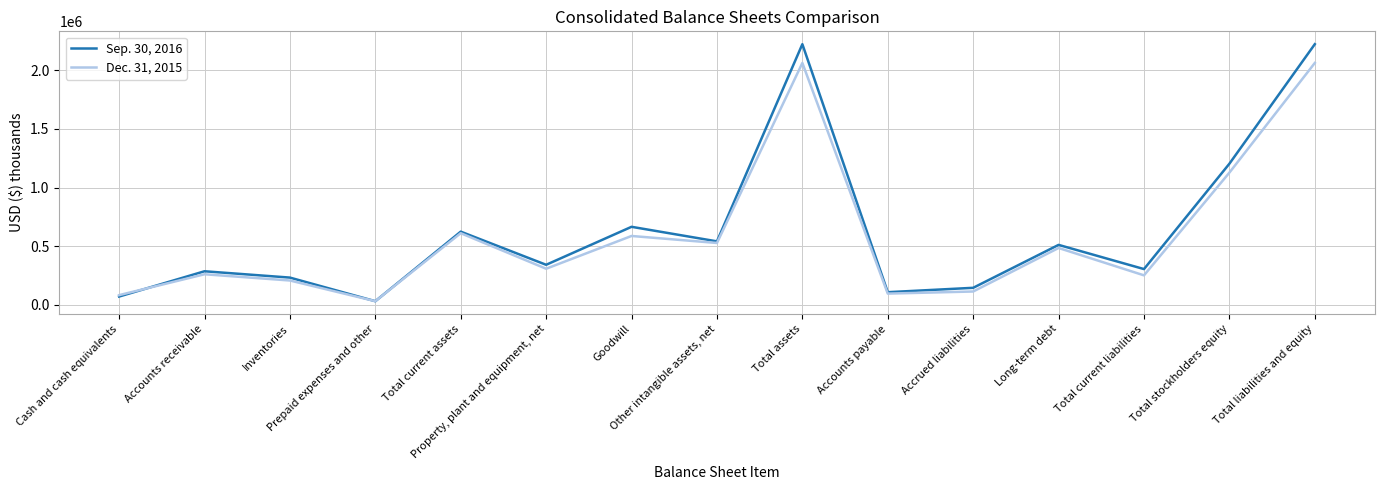

Rank the series at Total stockholders equity from lowest to highest value.

Dec. 31, 2015, Sep. 30, 2016